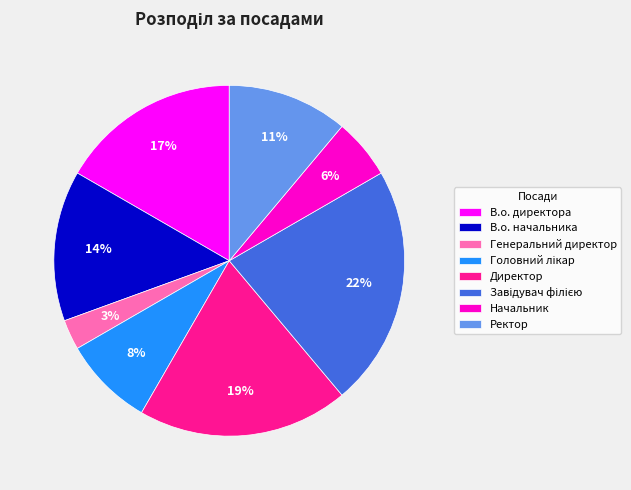

Does Директор represent more than half of the total?

No